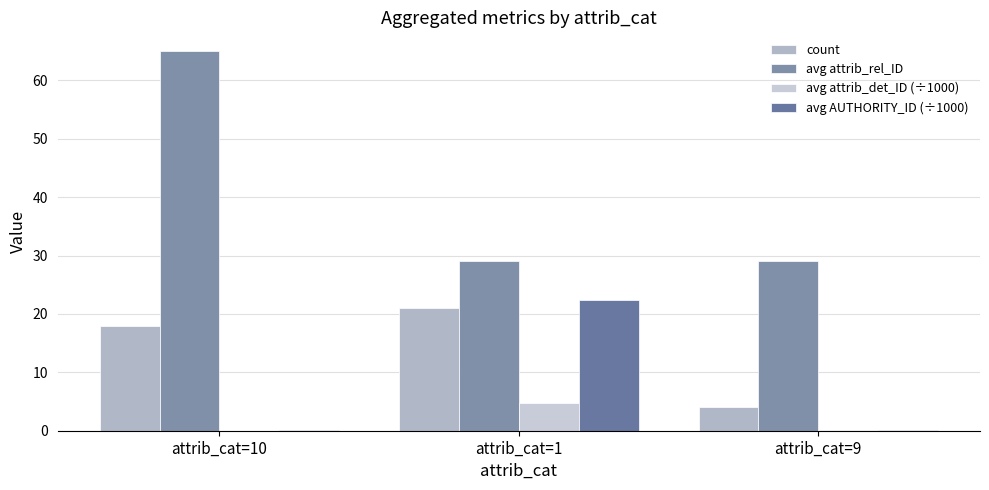

How many categories are shown in the chart?

3